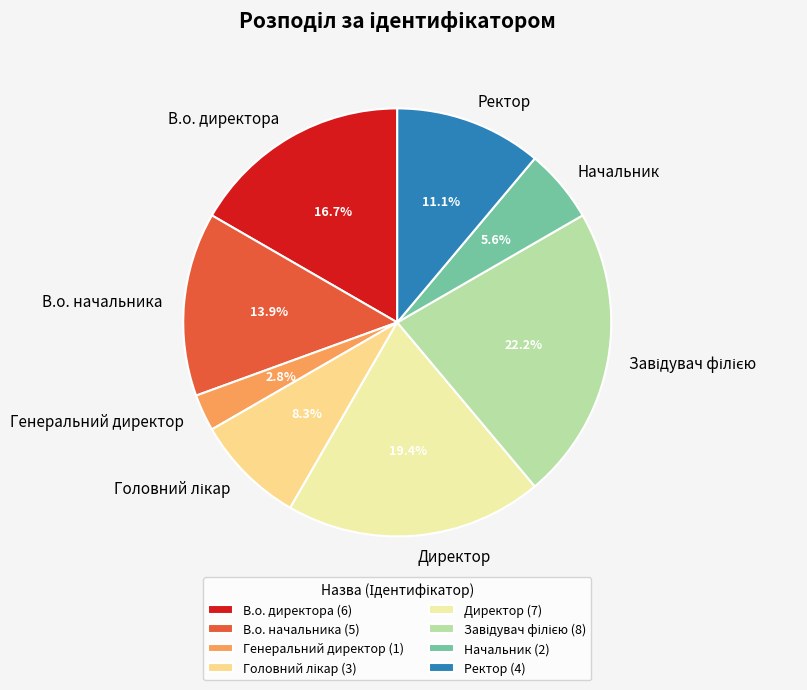

Does Генеральний директор represent more than half of the total?

No